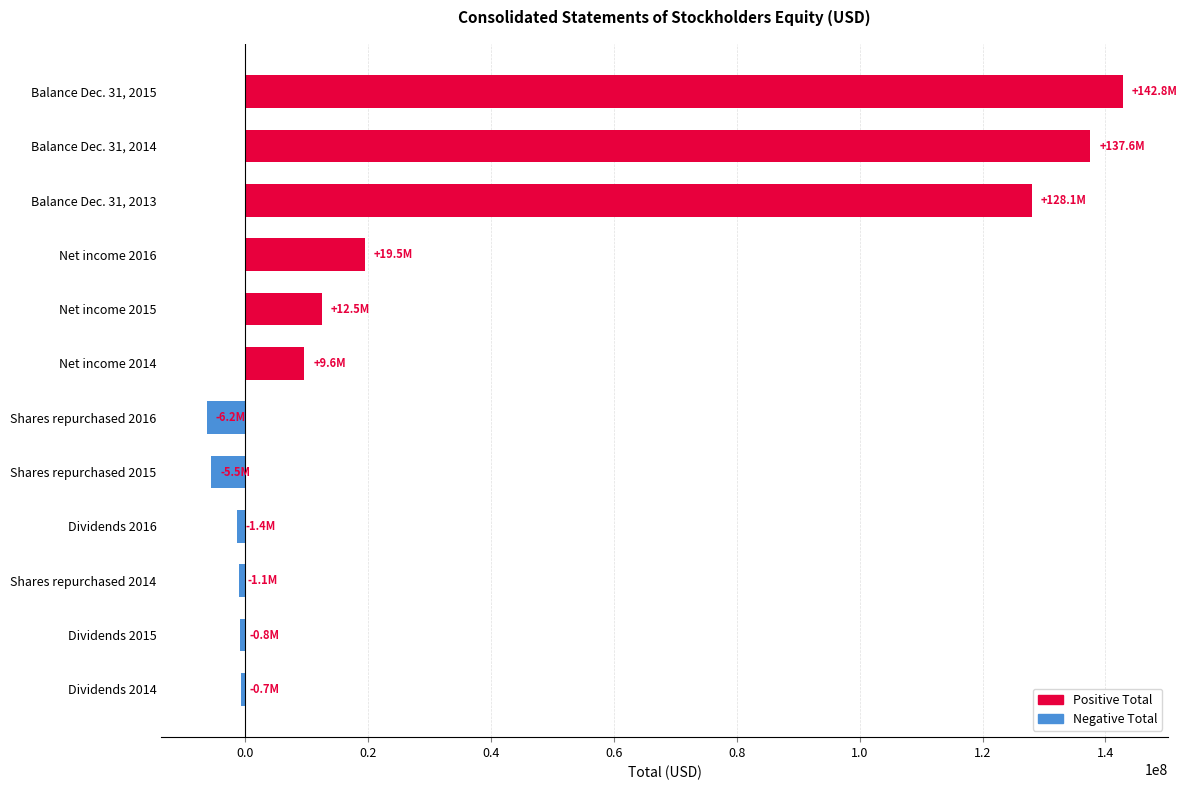

Where is the data nearest to the value 68278705?

Net income 2016